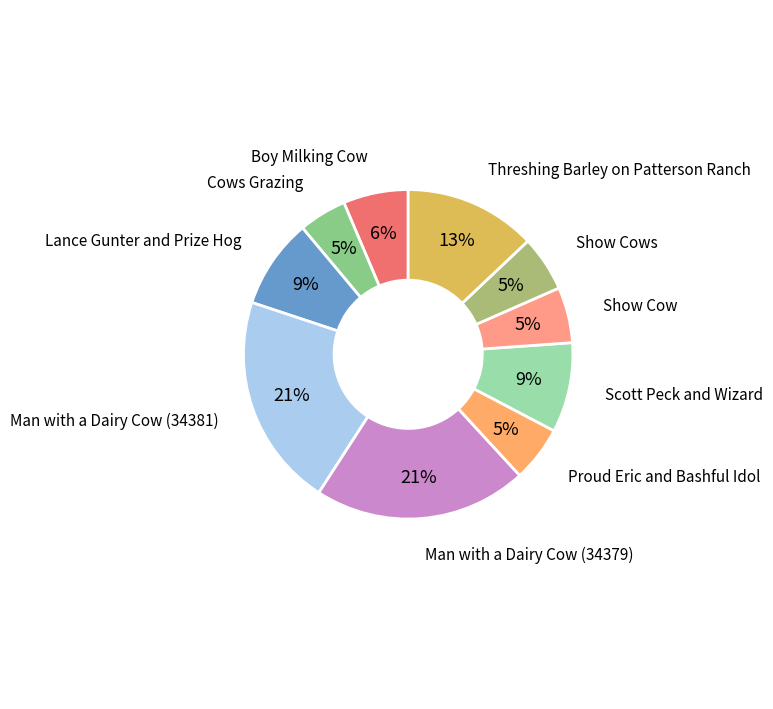

Is there any slice that represents more than half of the pie?

No